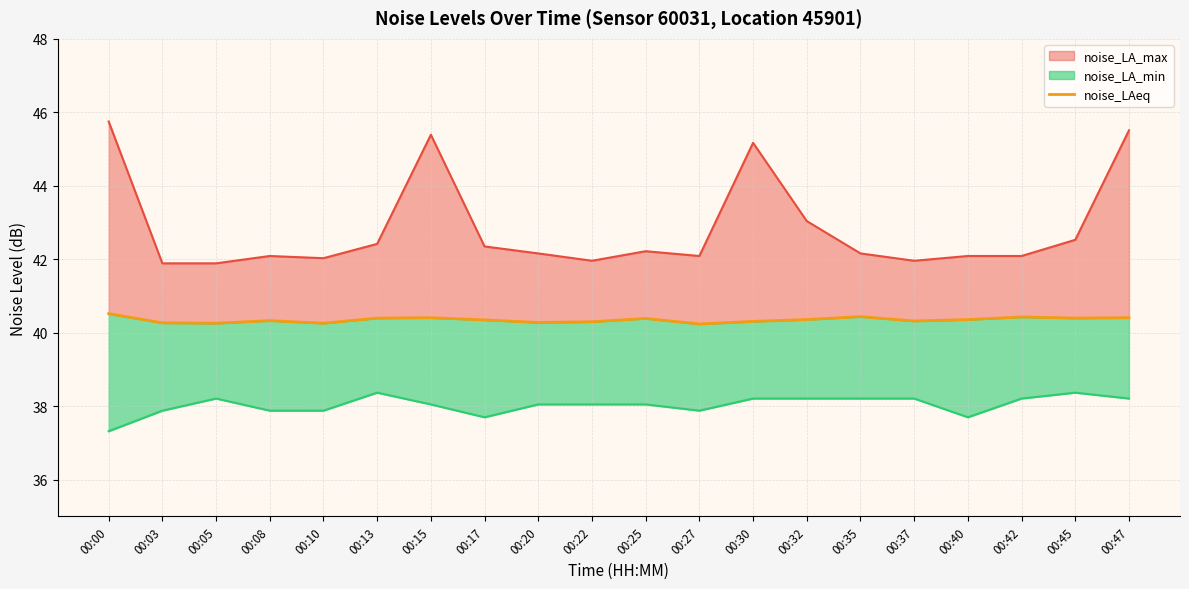

What is the change in value from 00:17 to 00:27?

-0.1